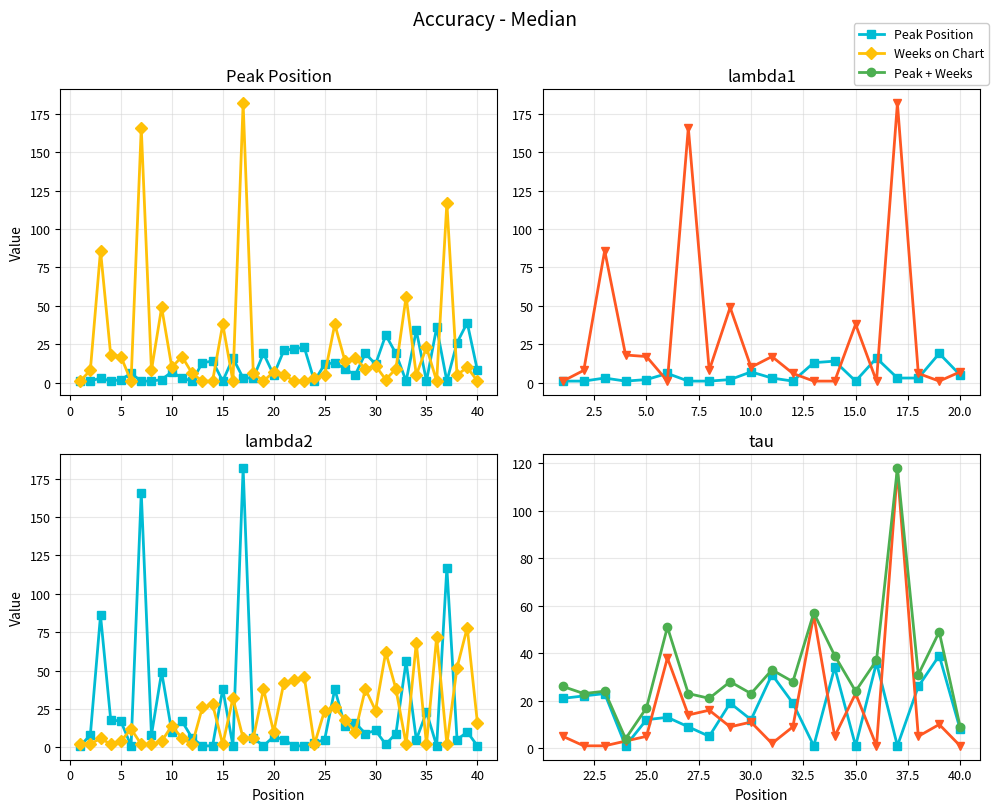

At which label does Weeks on Chart first exceed 8?

3